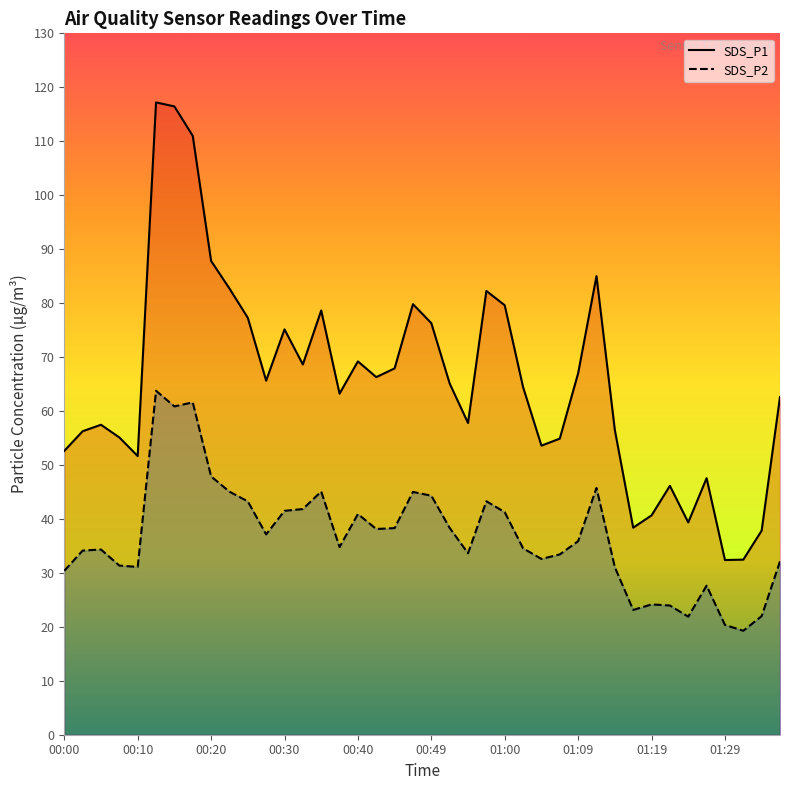

True or false: SDS_P2 and SDS_P1 cross at least once.

False